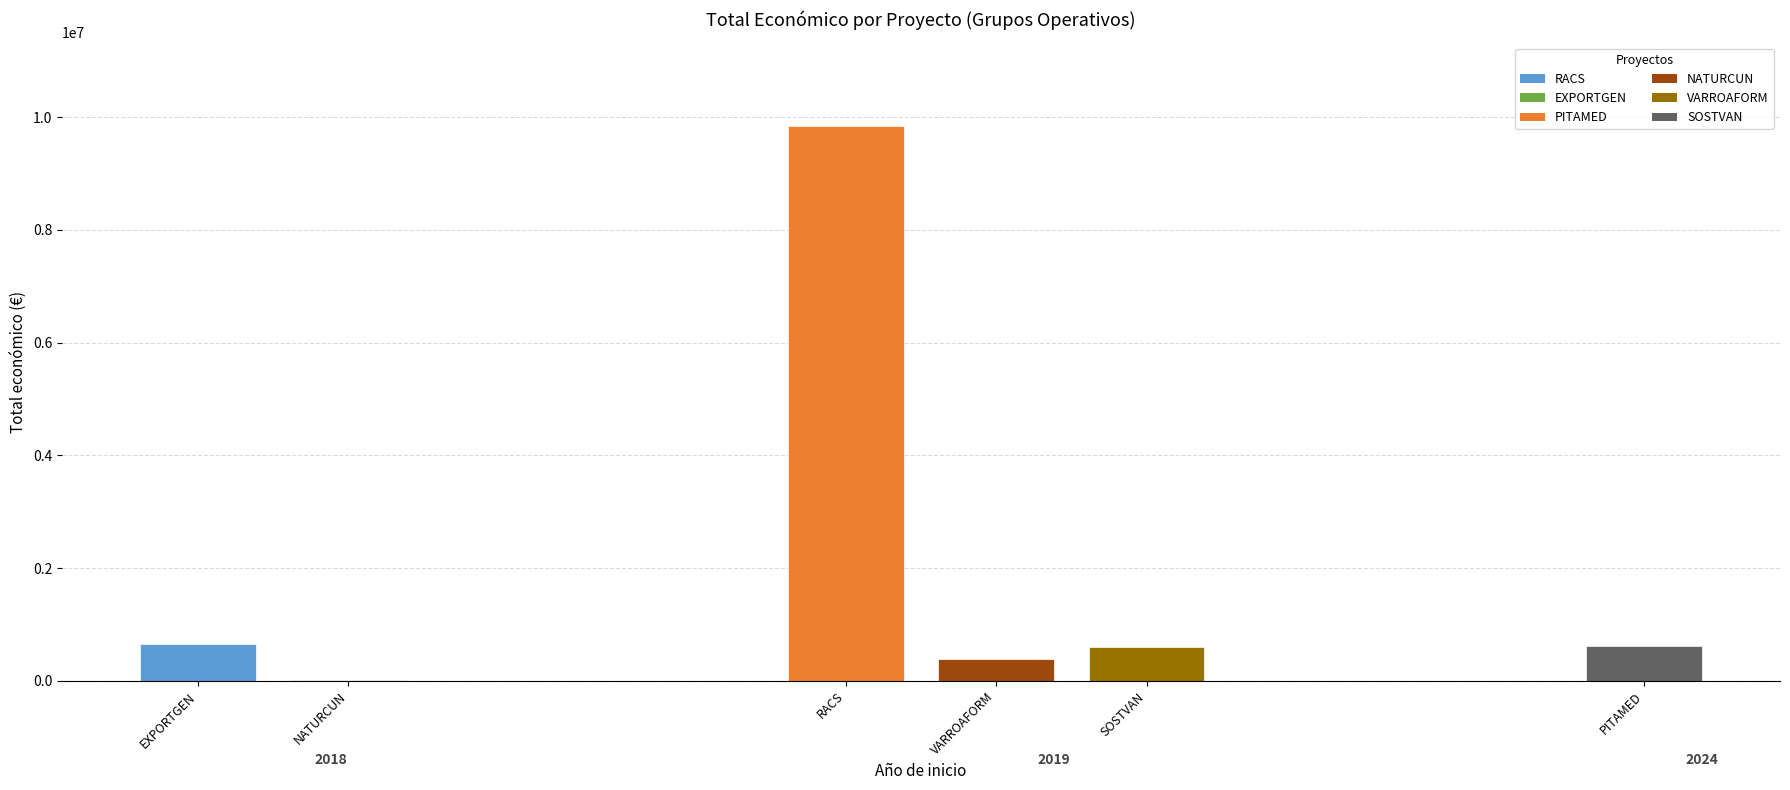

How many values are below 610889?

3